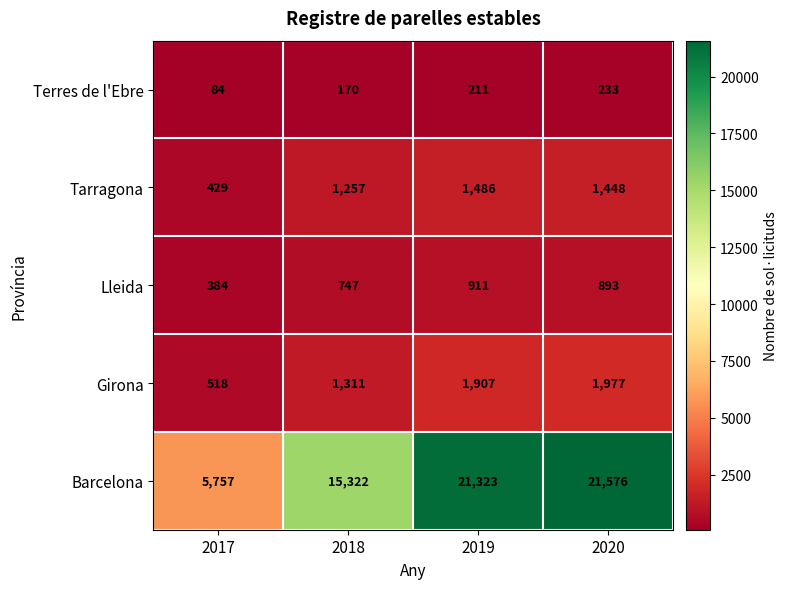

What is the sum of all Lleida values?

2935